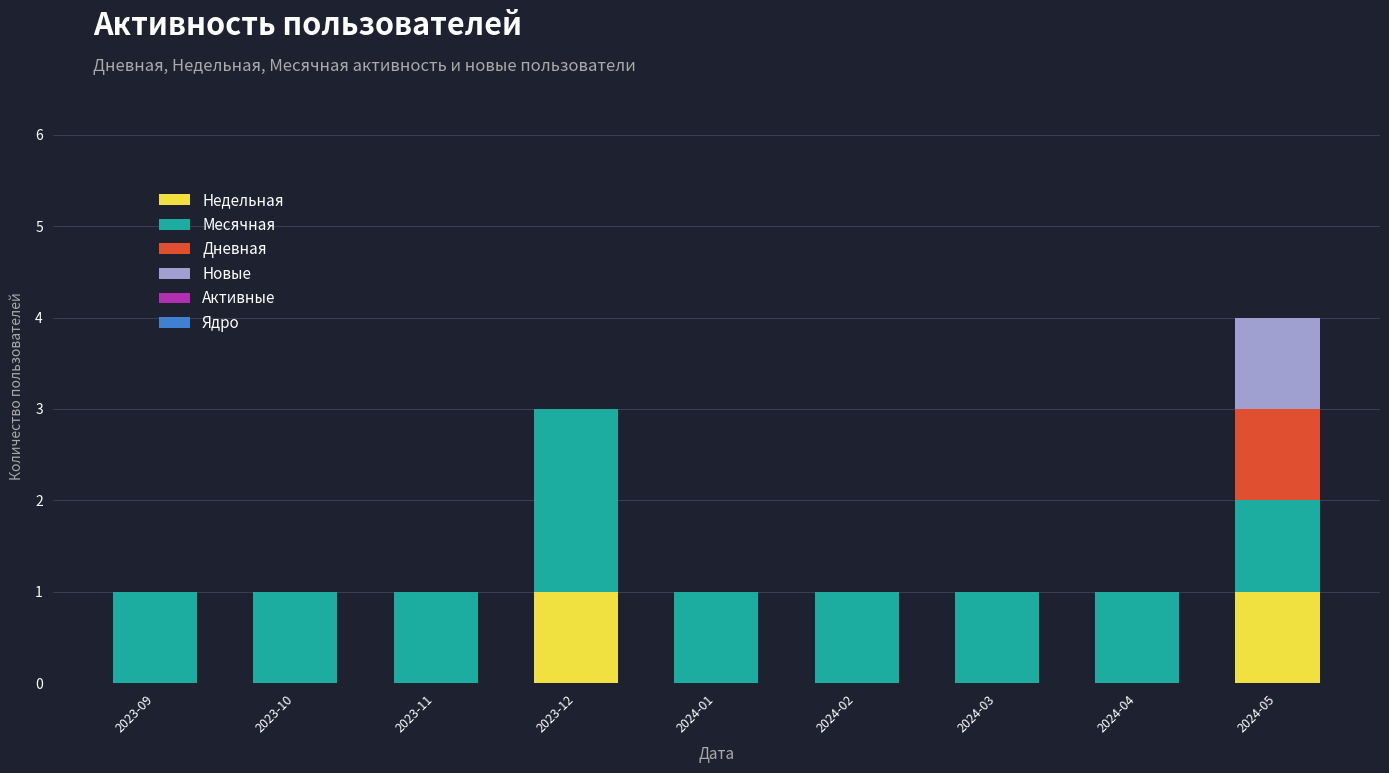

At which category is the sum across all series the highest?

2024-05